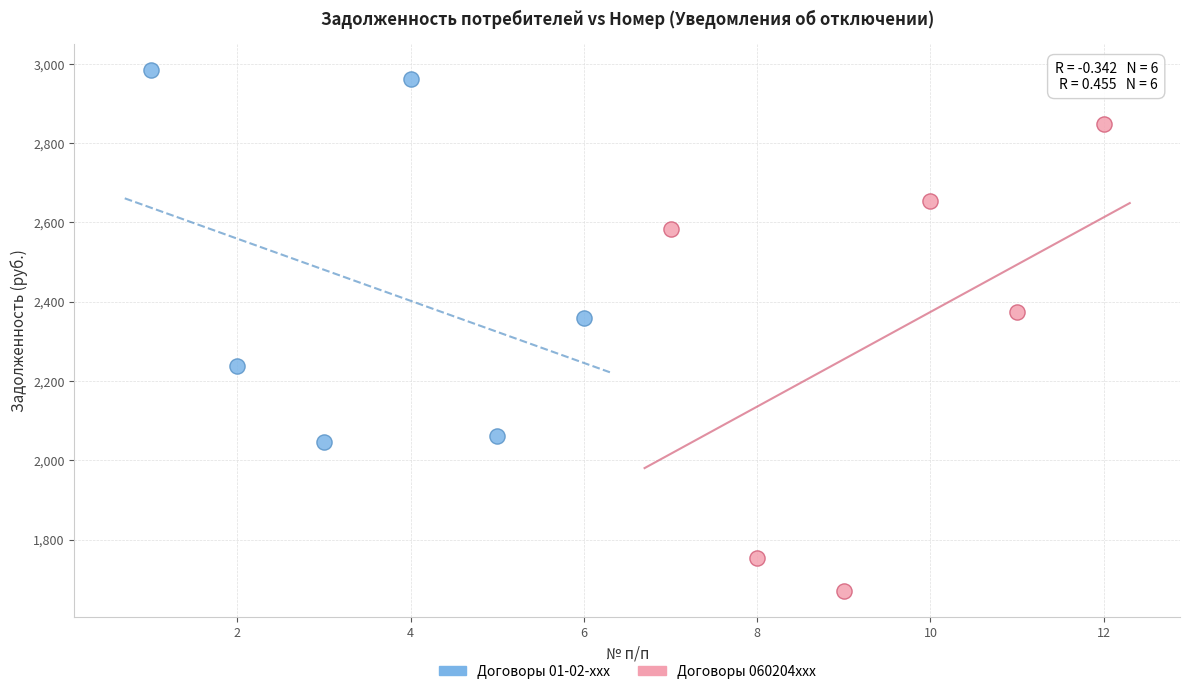

Which series has the widest spread of Y values?

Договоры 060204xxx